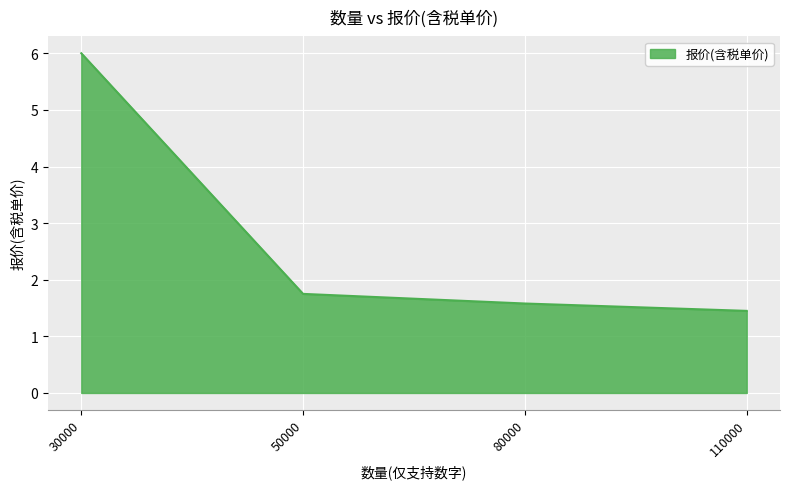

Is it true that the value at 30000 is 6.0?

True